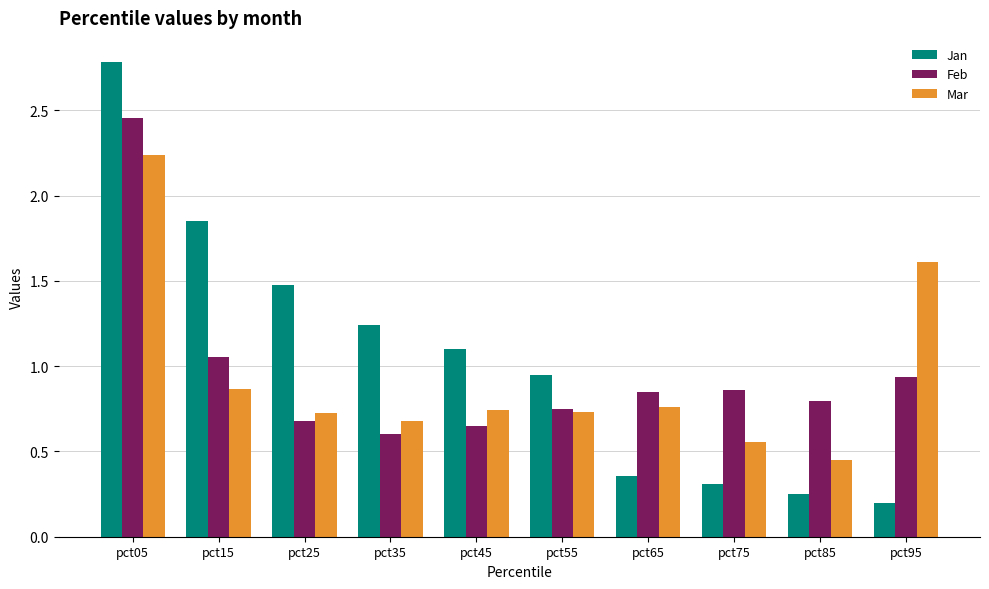

What is the greatest value displayed?

2.8